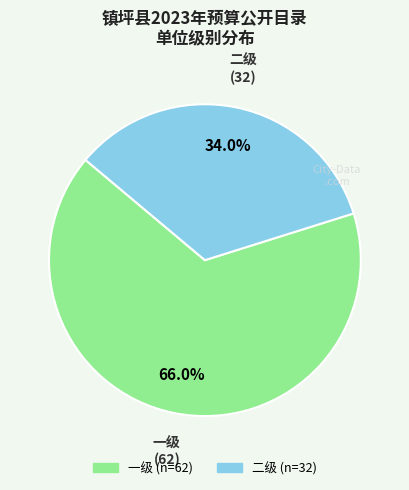

What percentage is NOT represented by 二级?

66.0%